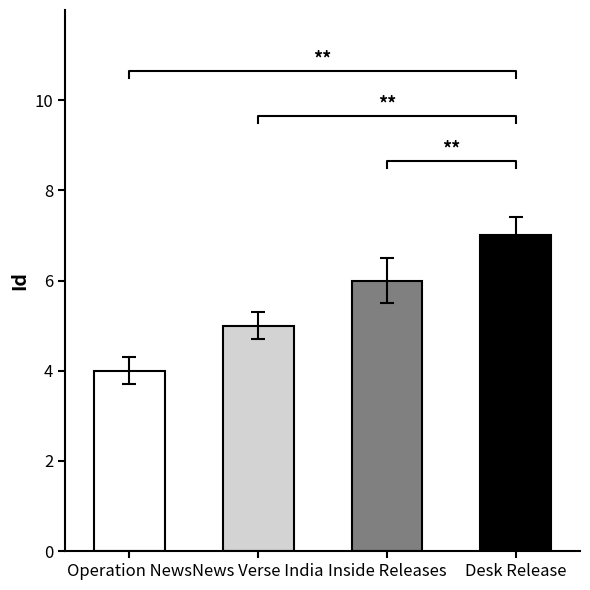

Reading left to right, extract all data points from this chart.

Operation News=4	News Verse India=5	Inside Releases=6	Desk Release=7